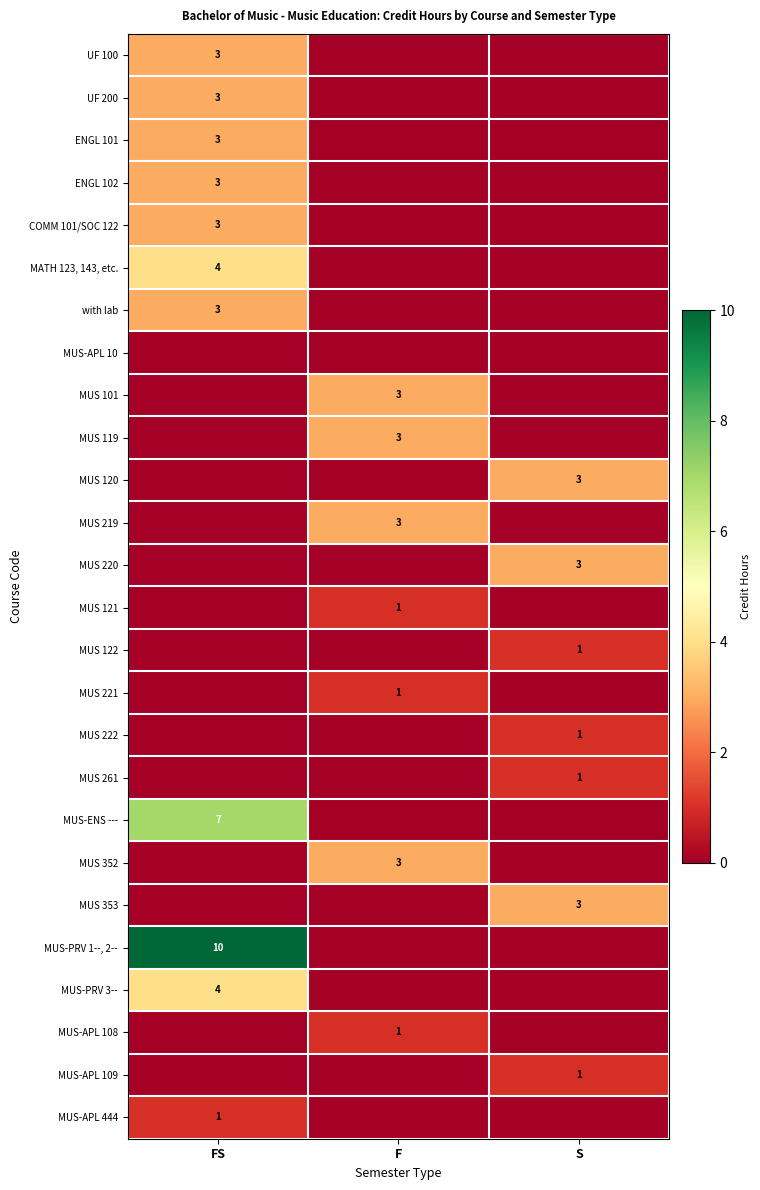

Which category has the lowest value across all series?

F